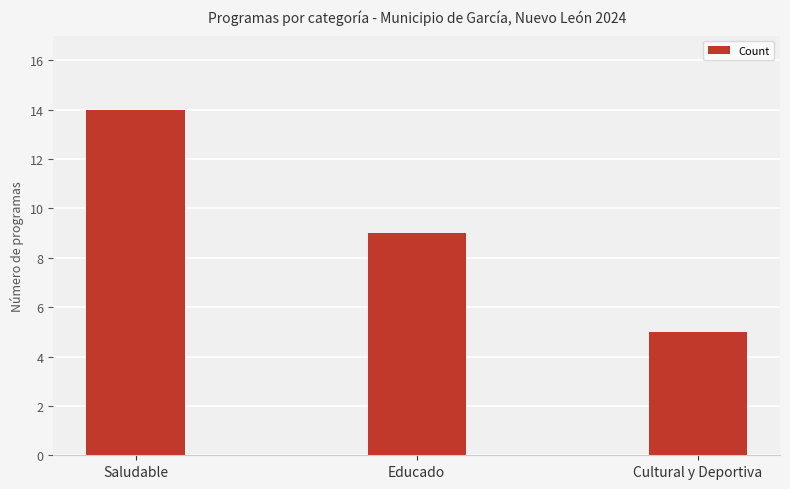

What is the ratio of the value at Cultural y Deportiva to the value at Educado?

0.6